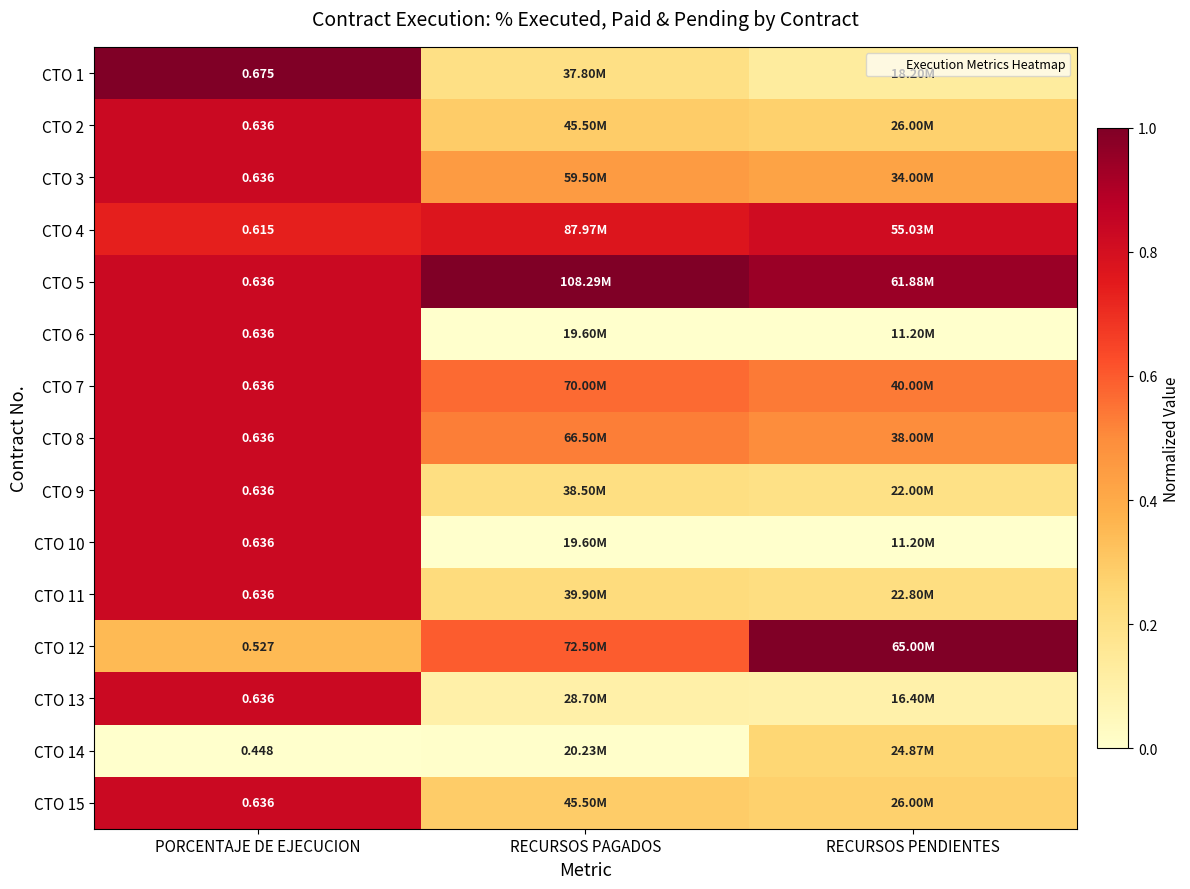

At which label does CTO 1 reach its minimum?

RECURSOS PENDIENTES